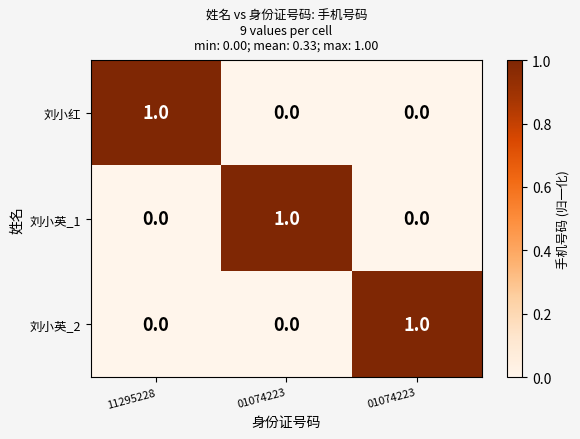

Which series has the largest total across all categories?

刘小红